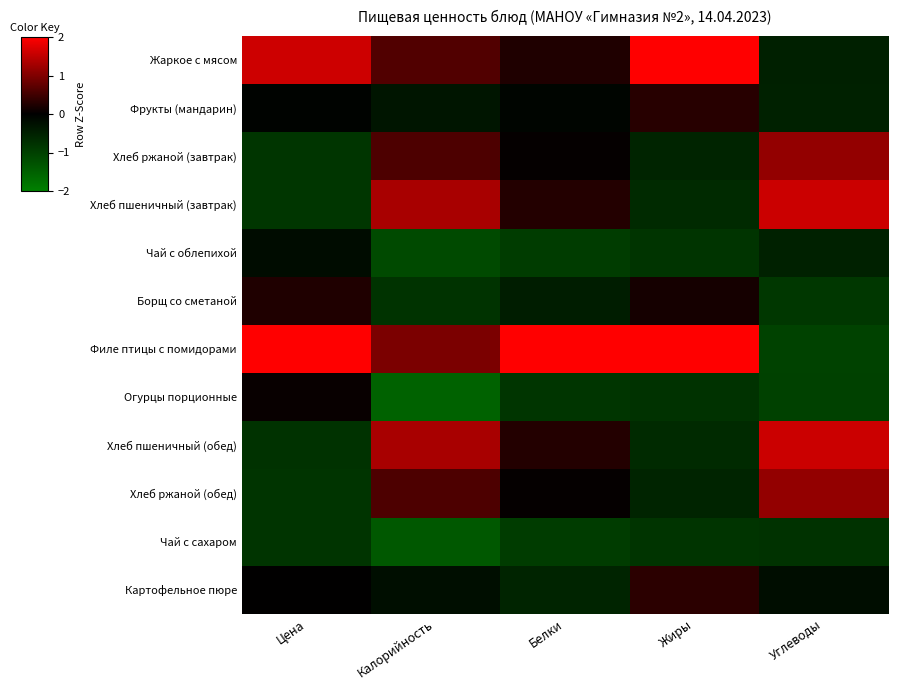

At Цена, list the series in order from smallest to largest.

Хлеб пшеничный (завтрак), Хлеб ржаной (завтрак), Хлеб ржаной (обед), Чай с сахаром, Хлеб пшеничный (обед), Чай с облепихой, Фрукты (мандарин), Картофельное пюре, Огурцы порционные, Борщ со сметаной, Жаркое с мясом, Филе птицы с помидорами